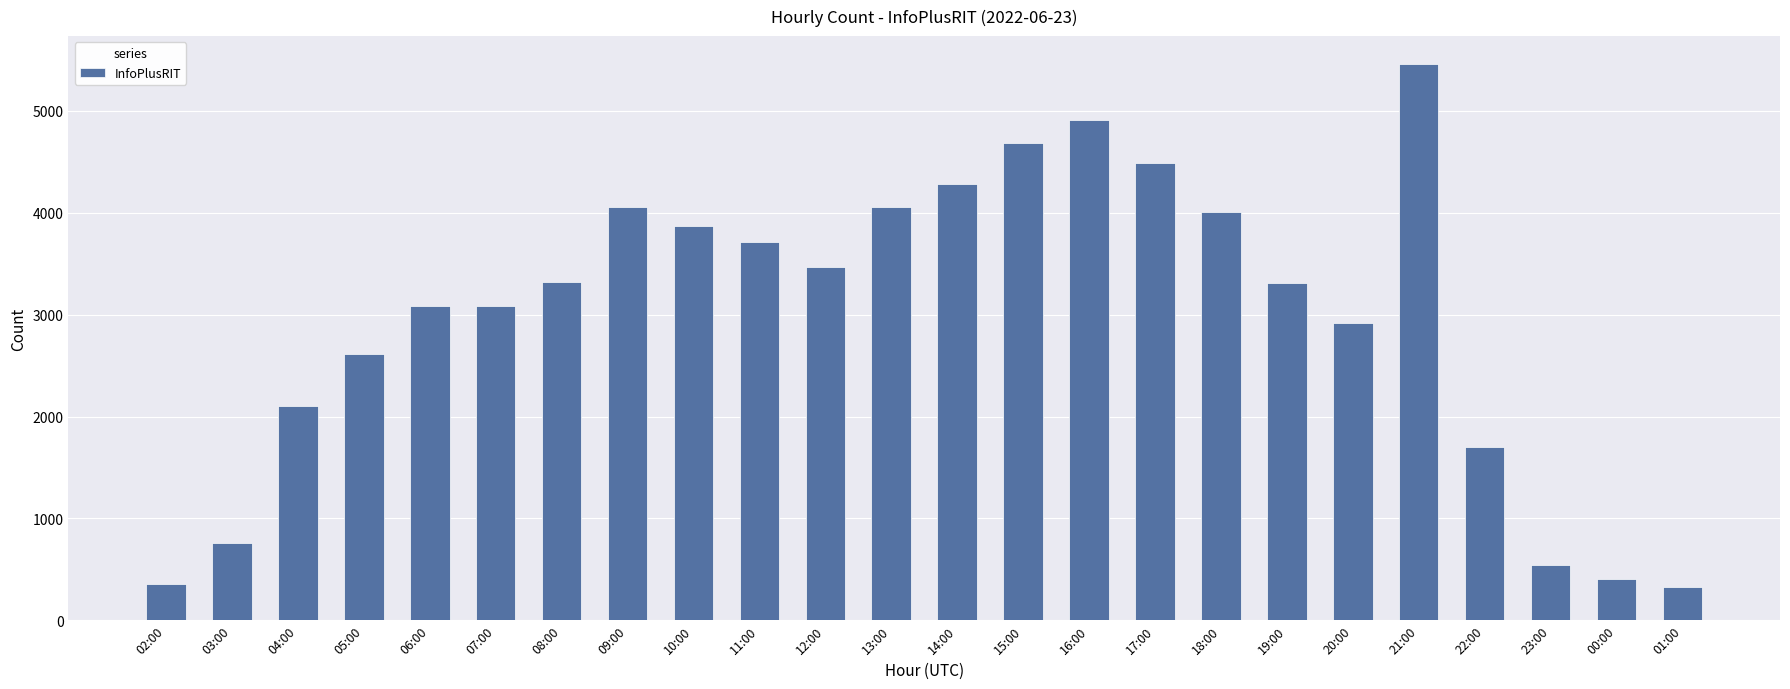

What is the greatest value displayed?

5462